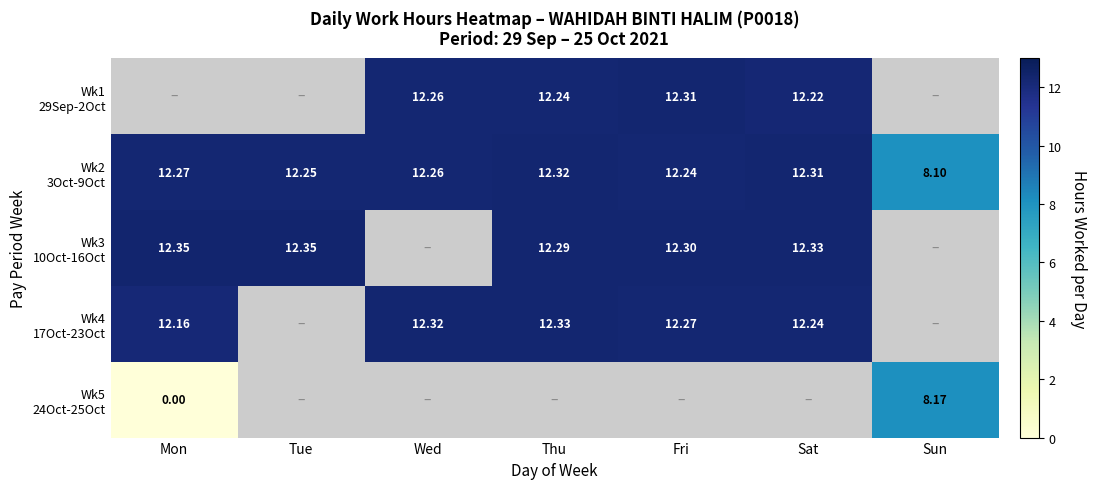

What is the maximum value shown in the chart?

12.3